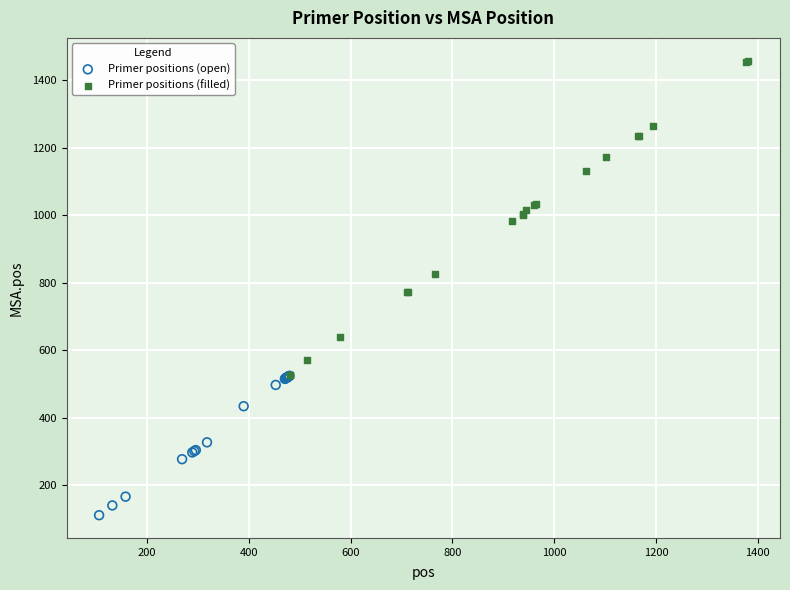

Which series contains the highest Y value?

Primer positions (filled)